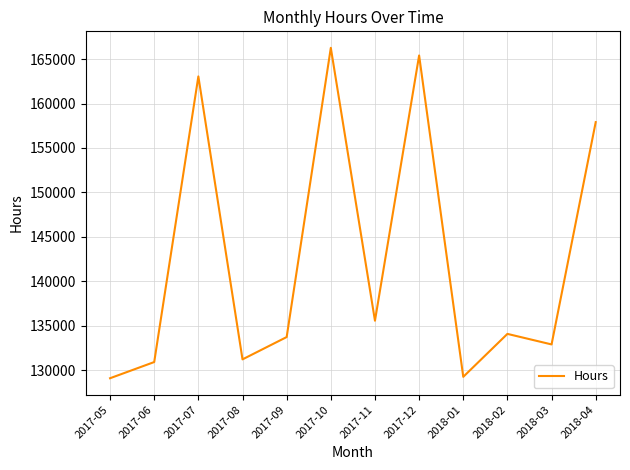

Is it true that the value at 2017-12 is 165405.5?

True